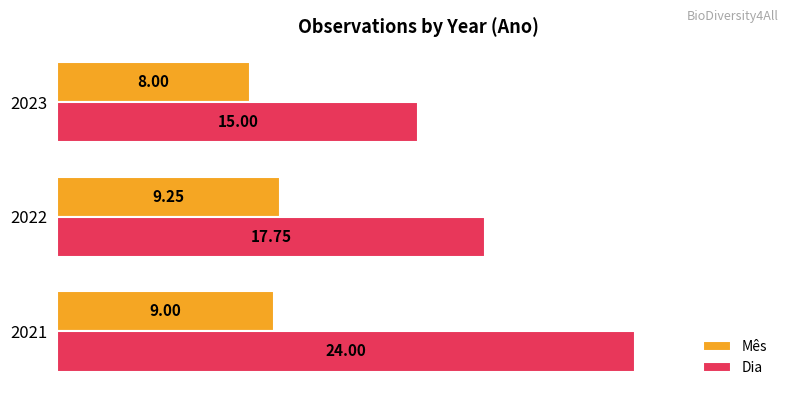

List the series in order of their peak value, highest first.

Dia, Mês